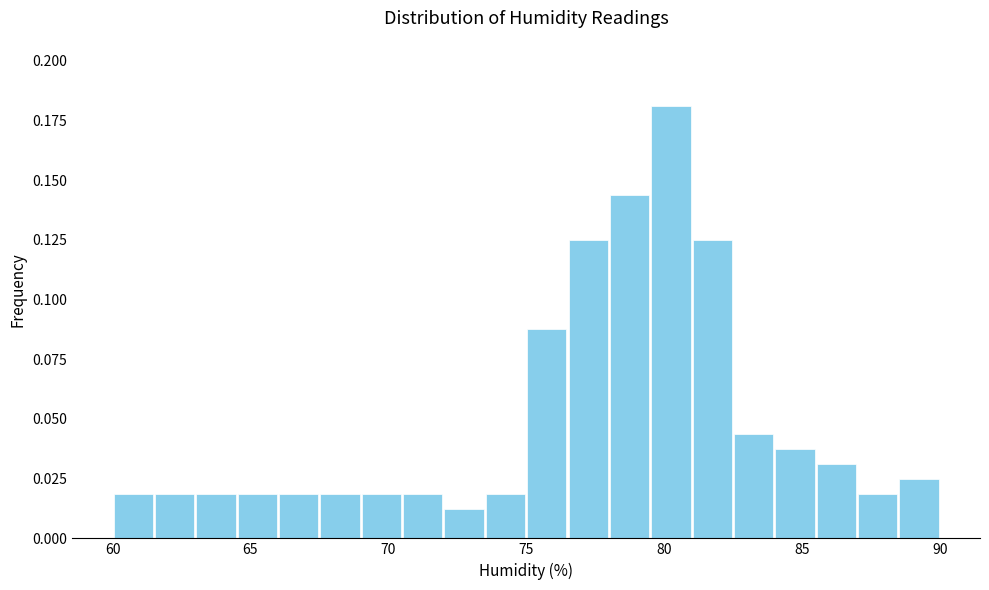

Around what value on the x-axis is the tallest bar? Give the approximate position of its centre, as read against the axis.

80.5